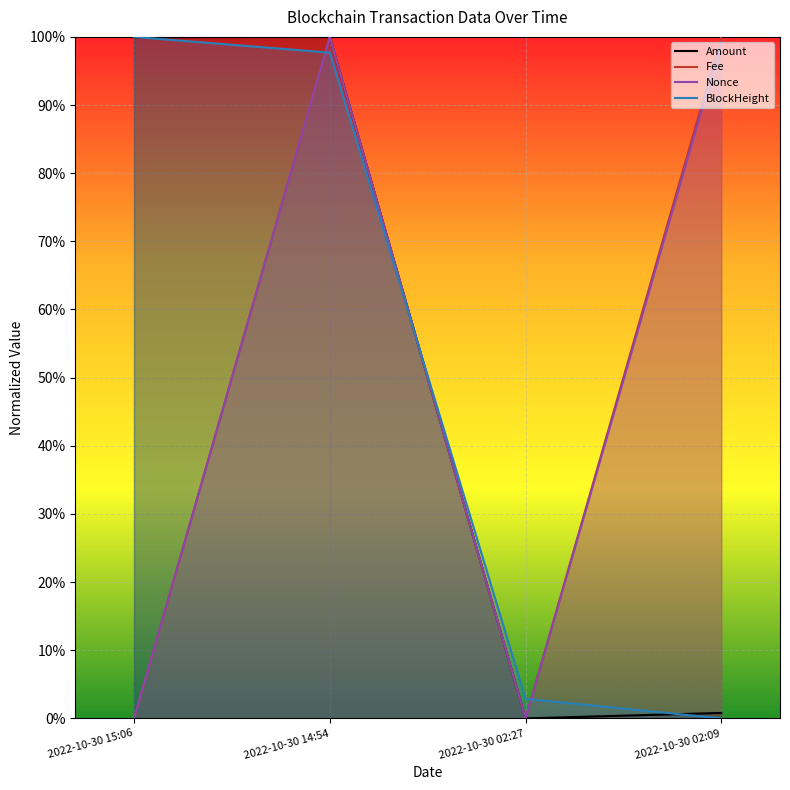

Which series has the largest total across all categories?

Amount